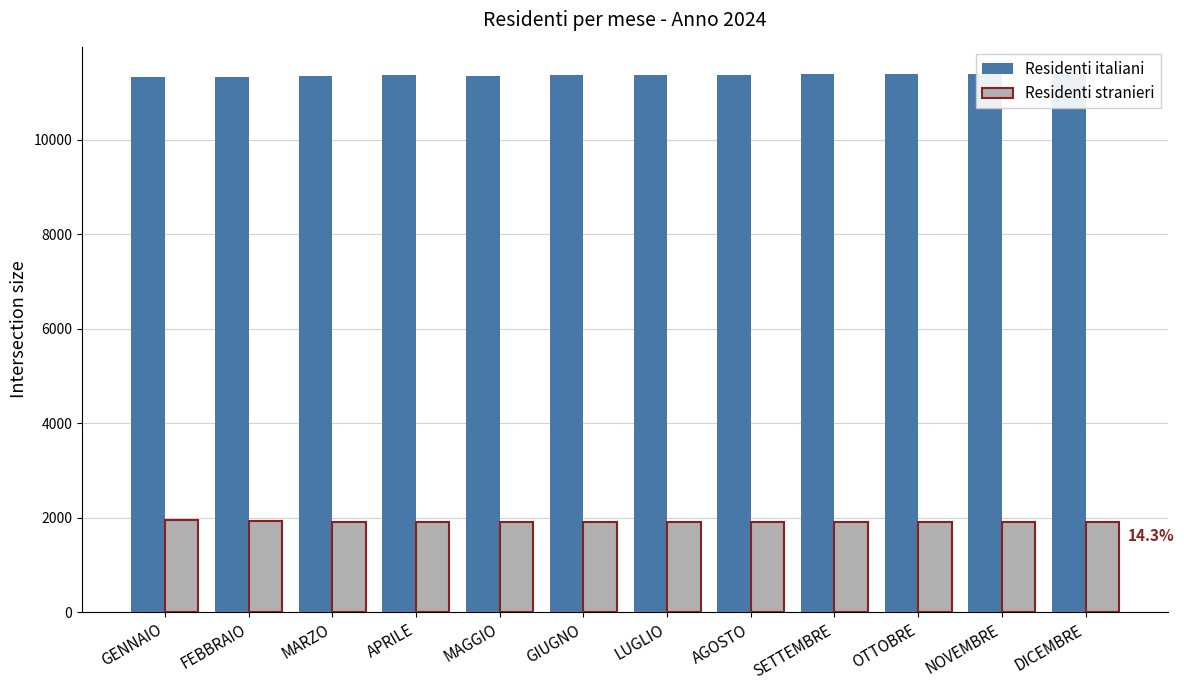

What value does the Residenti stranieri series have at DICEMBRE, to the nearest 10?

1910